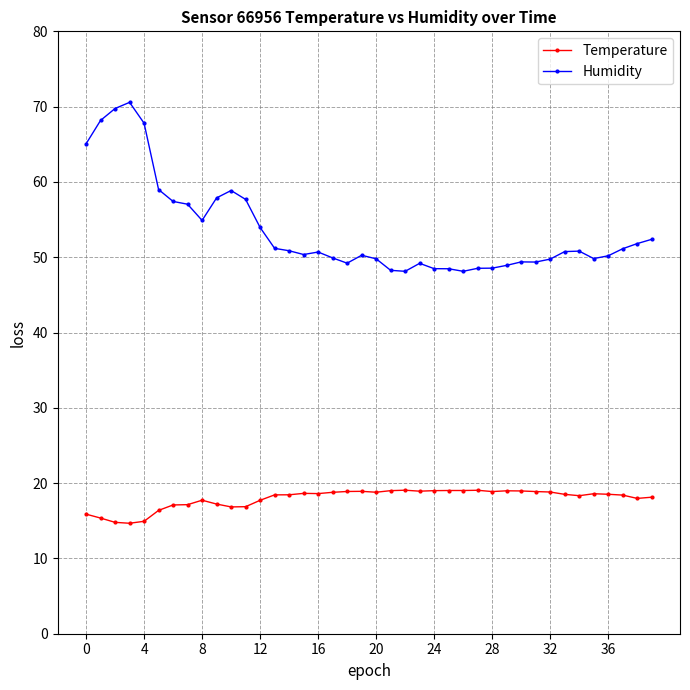

What is the value of the Humidity point at the 35th from the left?

50.8